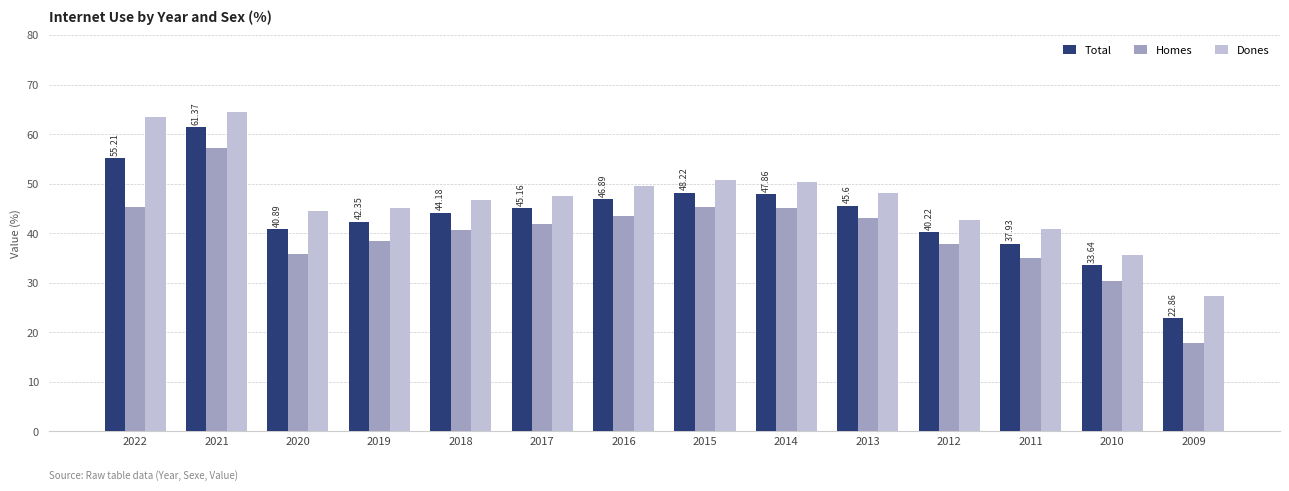

What are all the series names shown in the legend?

Total, Homes, Dones